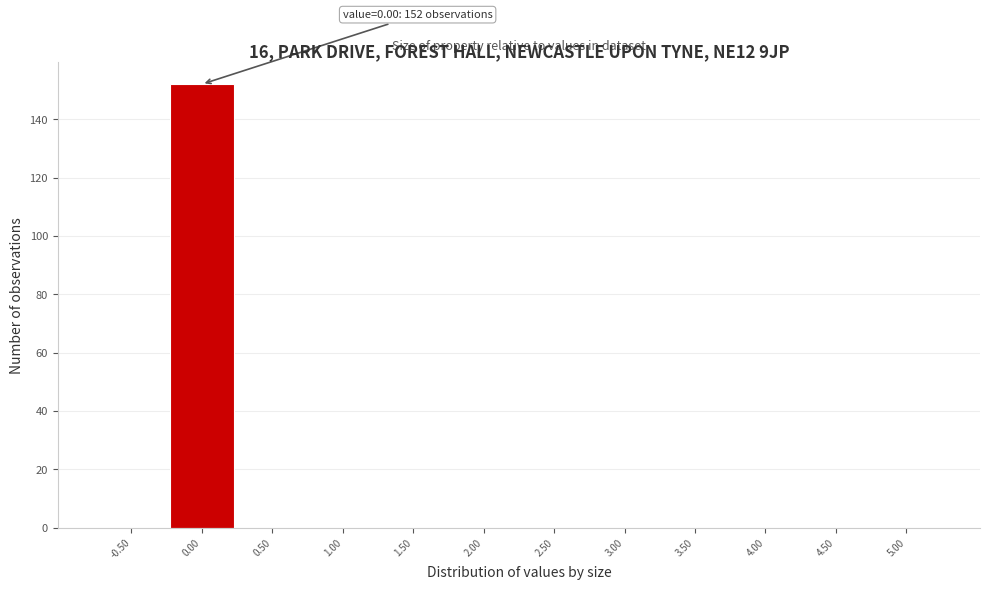

Reading left to right, list all the values displayed in this chart.

-0.50=0	0.00=152	0.50=0	1.00=0	1.50=0	2.00=0	2.50=0	3.00=0	3.50=0	4.00=0	4.50=0	5.00=0